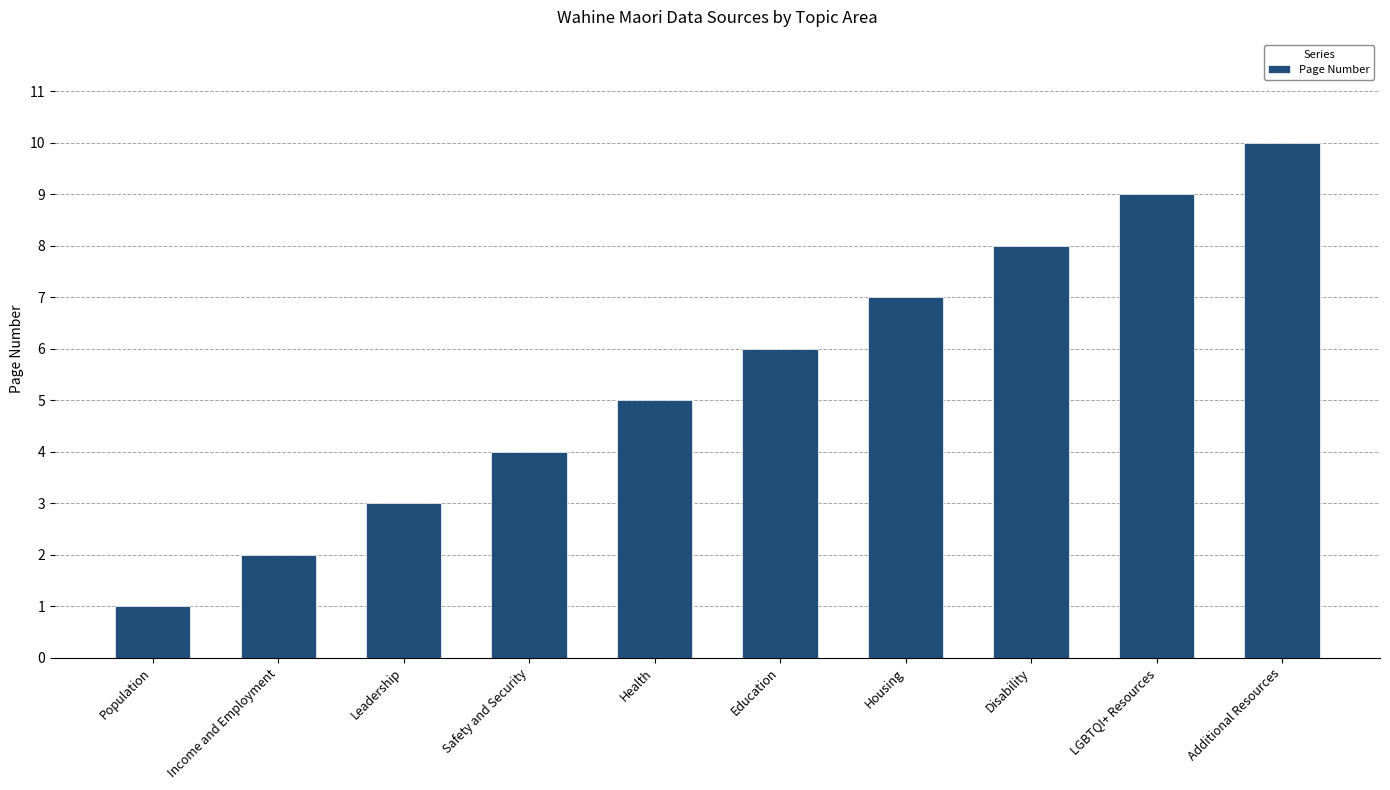

How many categories are shown in the chart?

10